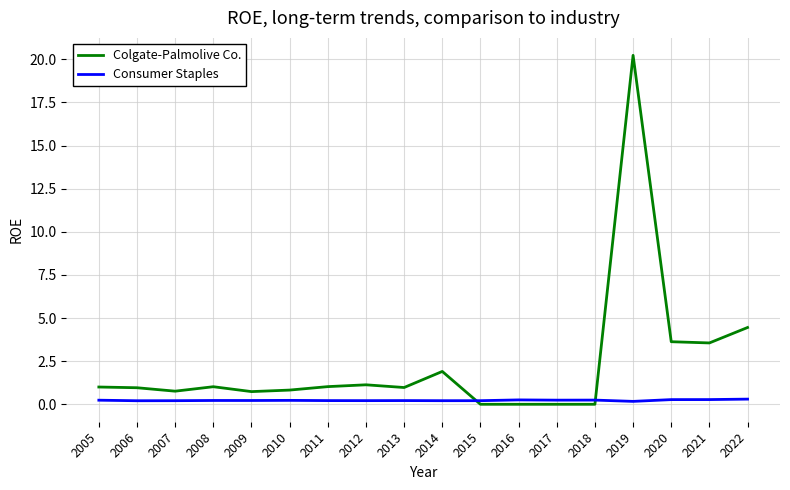

Where do Colgate-Palmolive Co. and Consumer Staples first cross each other?

2014 and 2015